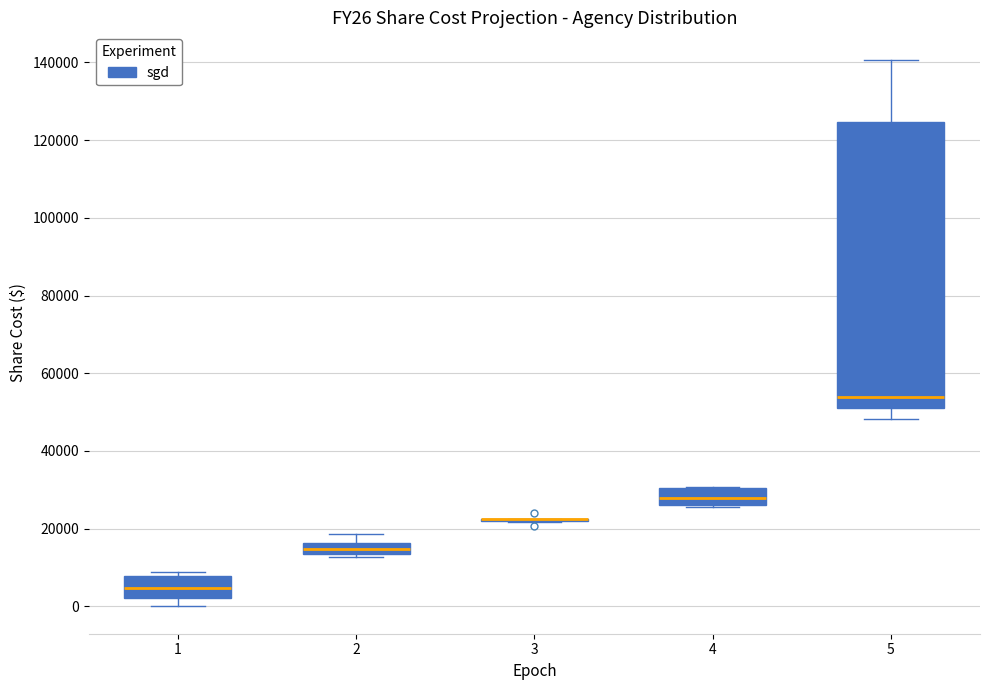

Where does the upper whisker of the box at x = 2 end on the y-axis? The values are not printed on the chart, so give them approximately, as read against the axis.

18000